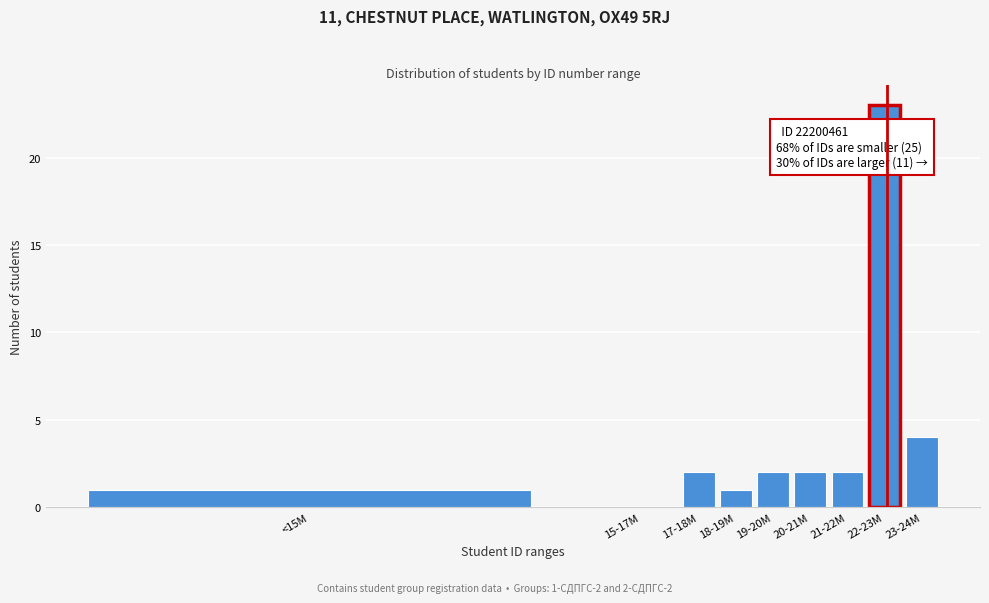

Reading left to right, transcribe all the data shown in this chart.

<15M=1	15-17M=0	17-18M=2	18-19M=1	19-20M=2	20-21M=2	21-22M=2	22-23M=23	23-24M=4